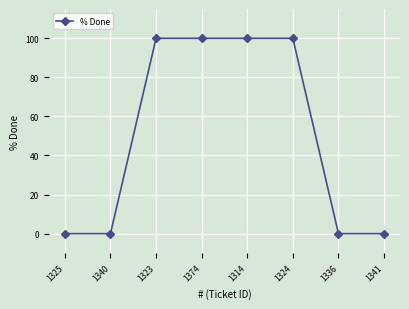

The value at 1325 is 0. True or false?

True